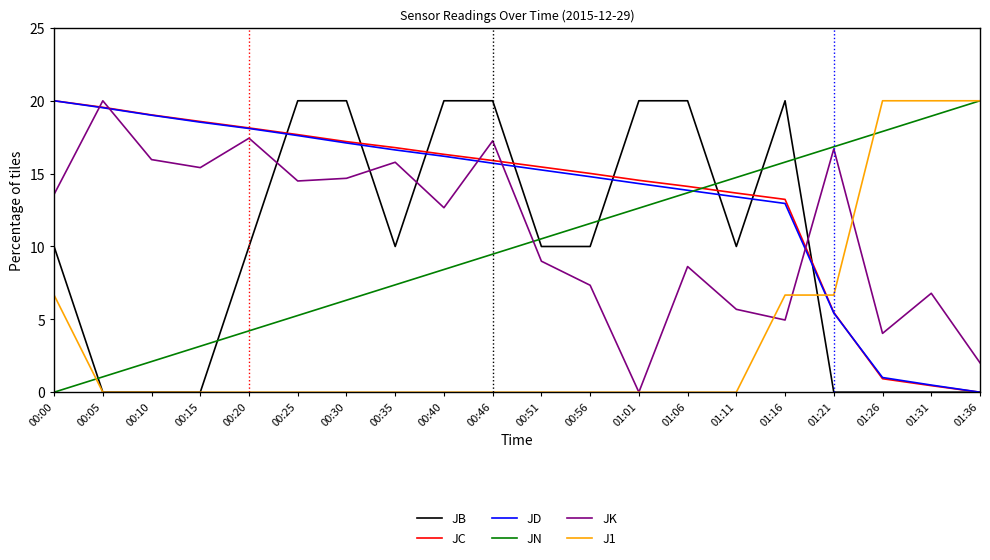

What is the total value across all series at 01:21?

51.1